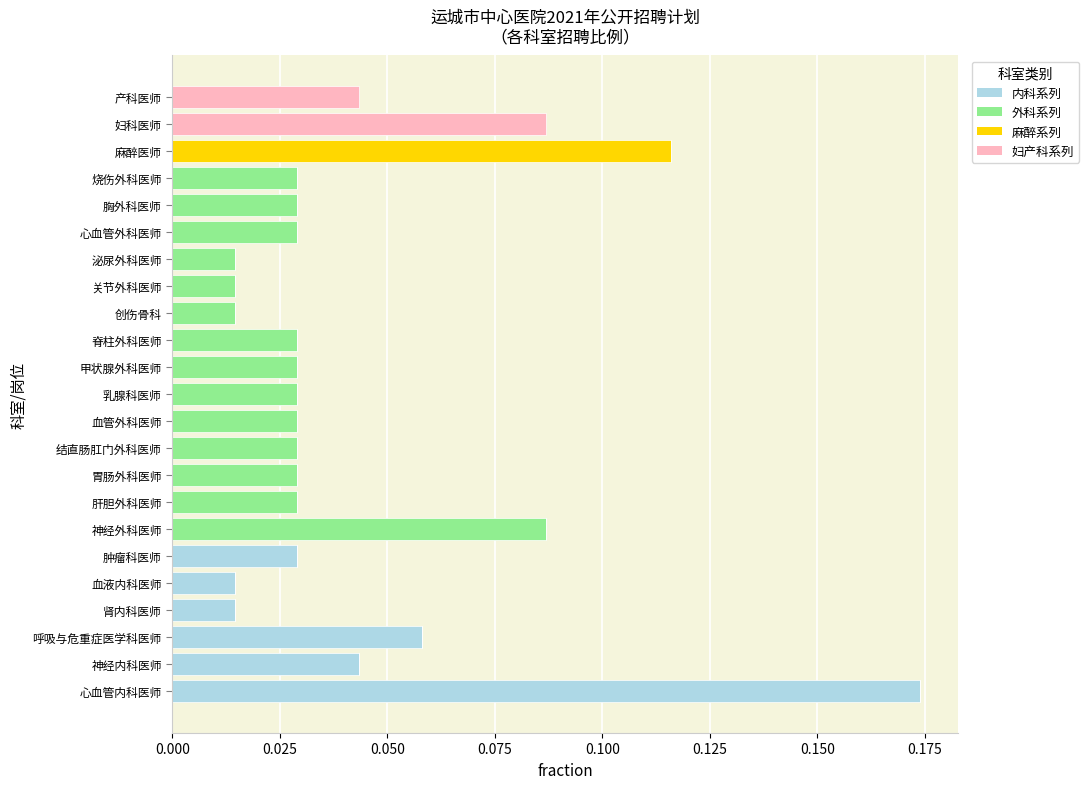

At which category is the sum across all series the highest?

心血管内科医师